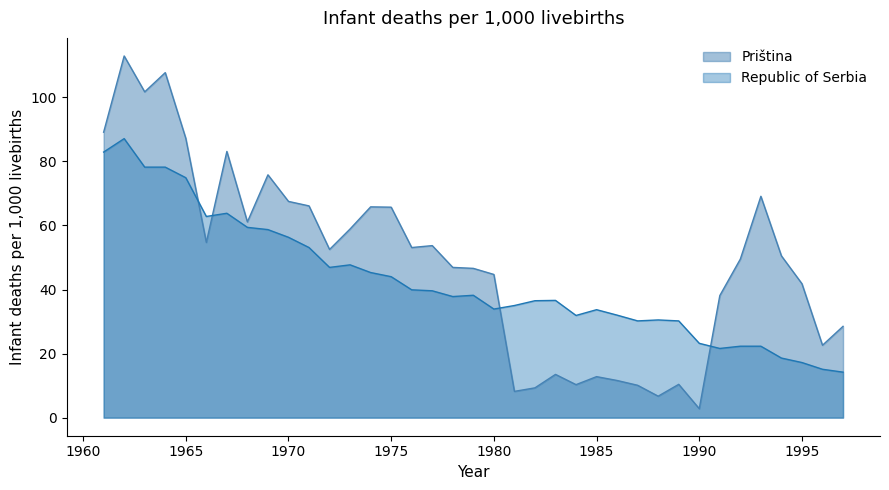

Which series ends up on top after the final intersection of Republic of Serbia and Priština?

Priština